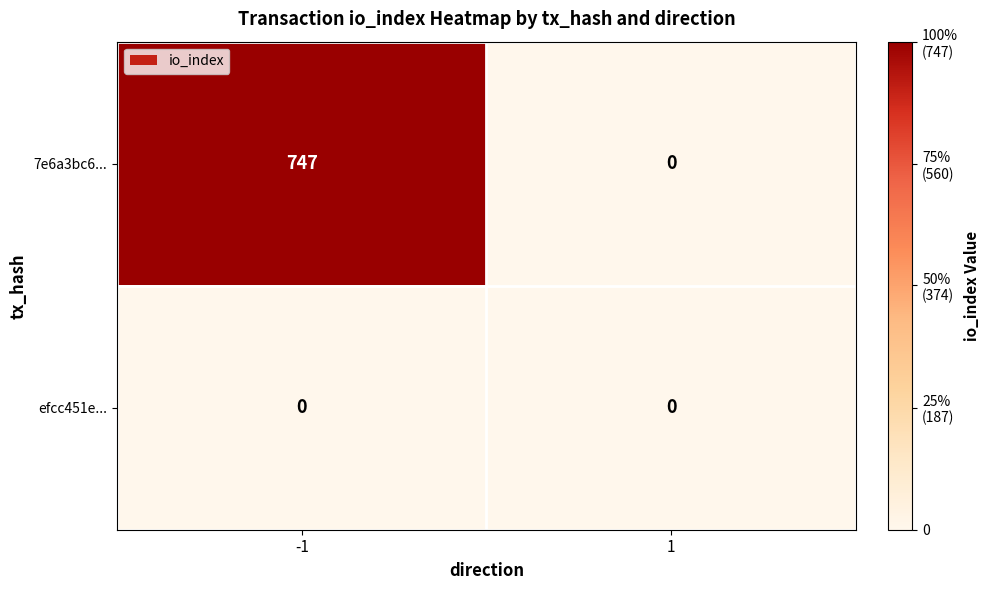

List the series in order of their peak value, lowest first.

efcc451e..., 7e6a3bc6...